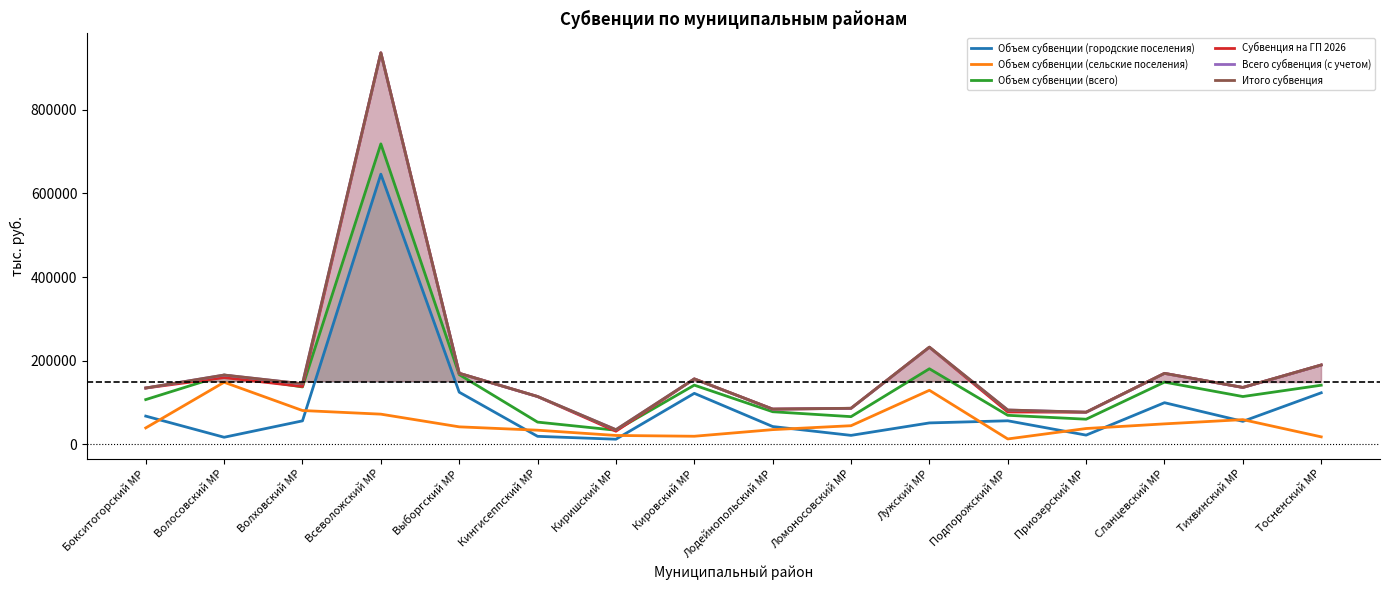

Reading right to left, extract all data points from this chart.

Объем субвенции (городские поселения): Тосненский МР=123432.5	Тихвинский МР=55175.4	Сланцевский МР=99737.7	Приозерский МР=22255.8	Подпорожский МР=56516.6	Лужский МР=51415.8	Ломоносовский МР=21650.8	Лодейнопольский МР=42780.4	Кировский МР=122107.9	Киришский МР=12477.8	Кингисеппский МР=19343.3	Выборгский МР=124848.6	Всеволожский МР=645869.4	Волховский МР=56342.2	Волосовский МР=17152.3	Бокситогорский МР=67692.6
Объем субвенции (сельские поселения): Тосненский МР=18095.8	Тихвинский МР=59274.2	Сланцевский МР=49142.7	Приозерский МР=38032.6	Подпорожский МР=13098.2	Лужский МР=129405.0	Ломоносовский МР=44750.5	Лодейнопольский МР=35357.3	Кировский МР=19552.9	Киришский МР=21441.7	Кингисеппский МР=34017.8	Выборгский МР=42047.0	Всеволожский МР=72366.0	Волховский МР=81031.2	Волосовский МР=148618.3	Бокситогорский МР=39478.8
Объем субвенции (всего): Тосненский МР=141528.3	Тихвинский МР=114449.6	Сланцевский МР=148880.4	Приозерский МР=60288.4	Подпорожский МР=69614.8	Лужский МР=180820.8	Ломоносовский МР=66401.3	Лодейнопольский МР=78137.7	Кировский МР=141660.8	Киришский МР=33919.5	Кингисеппский МР=53361.1	Выборгский МР=166895.6	Всеволожский МР=718235.4	Волховский МР=137373.4	Волосовский МР=165770.6	Бокситогорский МР=107171.4
Субвенция на ГП 2026: Тосненский МР=189750.4	Тихвинский МР=136110.4	Сланцевский МР=169801.9	Приозерский МР=76941.0	Подпорожский МР=77567.8	Лужский МР=232295.3	Ломоносовский МР=86288.7	Лодейнопольский МР=84351.7	Кировский МР=156499.8	Киришский МР=31564.1	Кингисеппский МР=114440.6	Выборгский МР=169857.0	Всеволожский МР=935713.9	Волховский МР=138402.4	Волосовский МР=159753.4	Бокситогорский МР=134766.3
Всего субвенция (с учетом): Тосненский МР=189750.4	Тихвинский МР=136110.4	Сланцевский МР=169801.9	Приозерский МР=76941.0	Подпорожский МР=82209.7	Лужский МР=232295.3	Ломоносовский МР=86288.7	Лодейнопольский МР=84351.7	Кировский МР=156499.8	Киришский МР=35178.6	Кингисеппский МР=114440.6	Выборгский МР=170001.6	Всеволожский МР=935713.9	Волховский МР=144799.1	Волосовский МР=165770.6	Бокситогорский МР=134766.3
Итого субвенция: Тосненский МР=189955.6	Тихвинский МР=136295.1	Сланцевский МР=169945.6	Приозерский МР=77125.7	Подпорожский МР=82312.3	Лужский МР=232582.6	Ломоносовский МР=86432.4	Лодейнопольский МР=84454.3	Кировский МР=156705.0	Киришский МР=35260.7	Кингисеппский МР=114584.3	Выборгский МР=170145.3	Всеволожский МР=935898.6	Волховский МР=145065.9	Волосовский МР=165914.3	Бокситогорский МР=134889.4